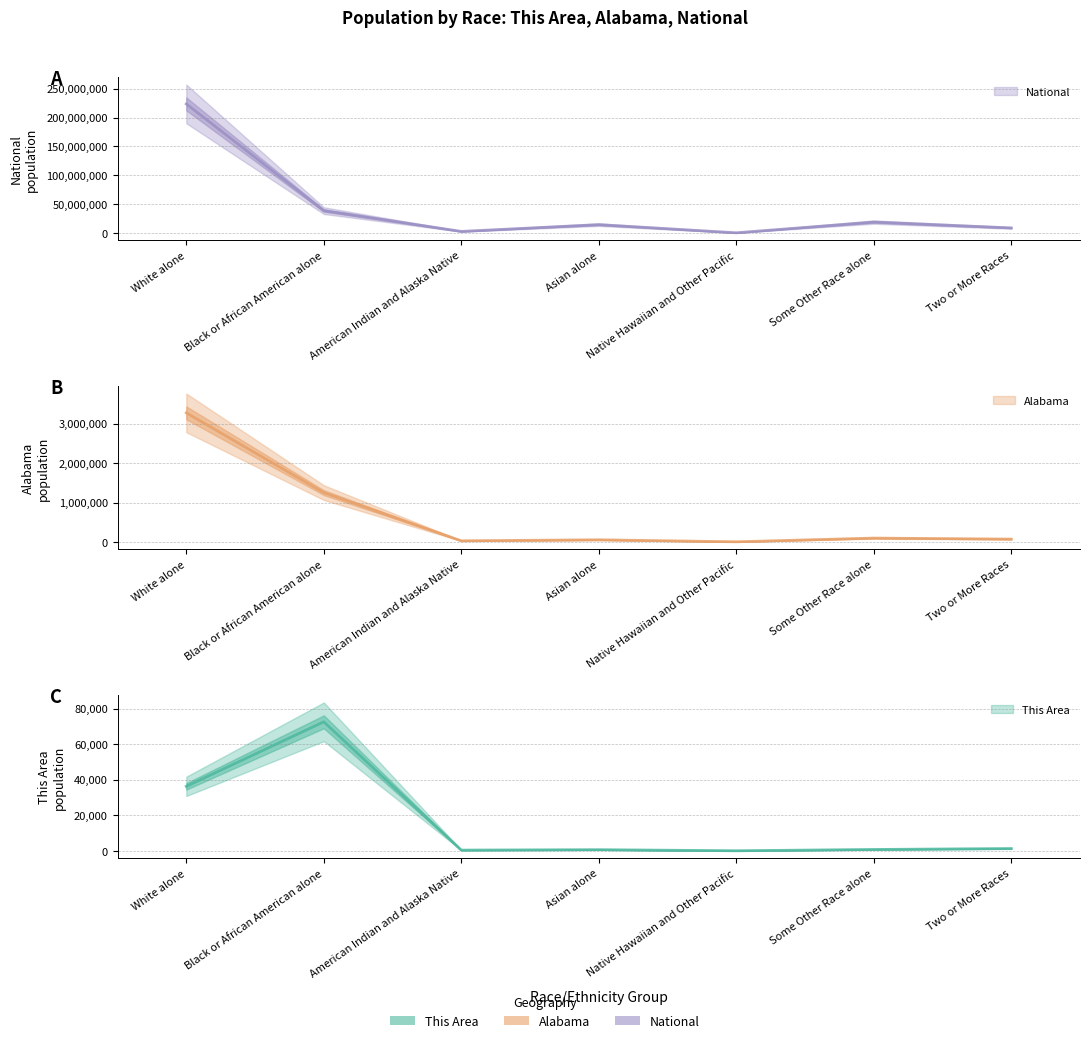

True or false: National has a value of 20290291 at Asian alone.

False